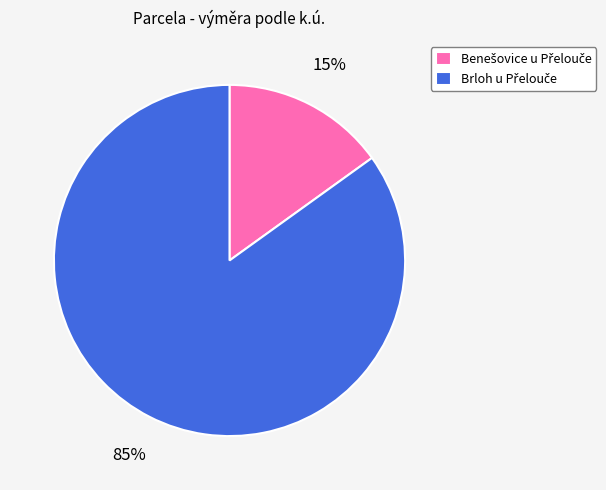

To the nearest percent, what is the average slice percentage?

50%